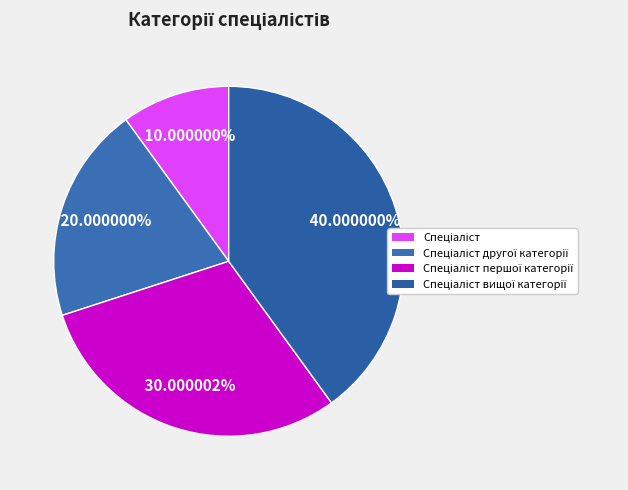

How many segments does this pie chart have?

4